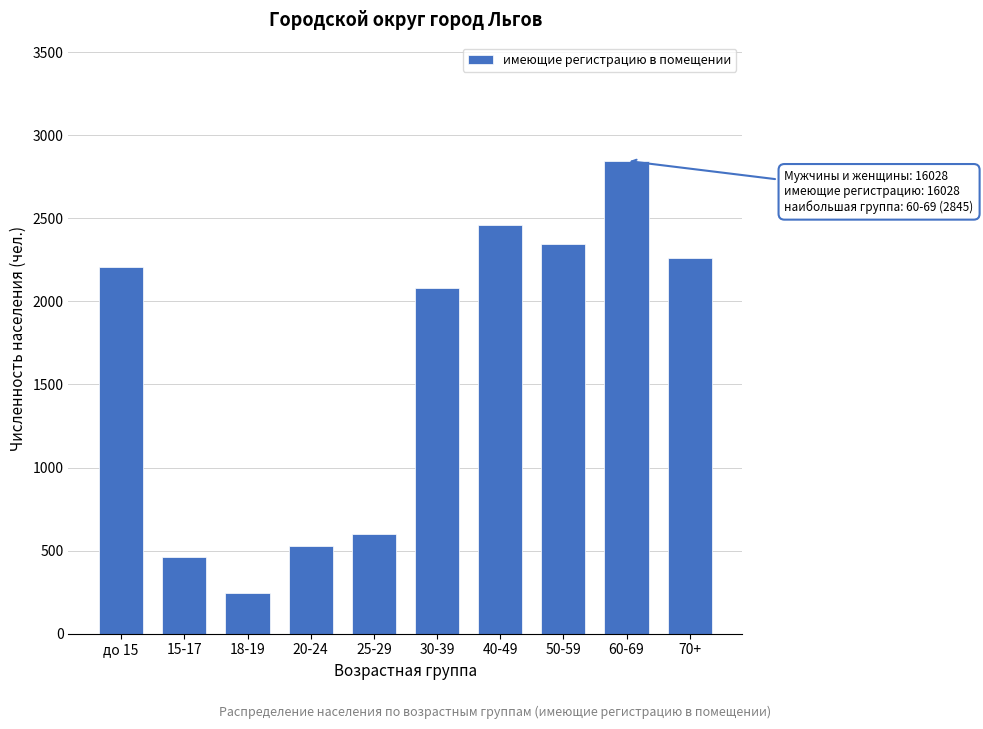

Reading left to right, what are all the values shown in this chart?

2206	463	243	525	601	2083	2459	2342	2845	2261